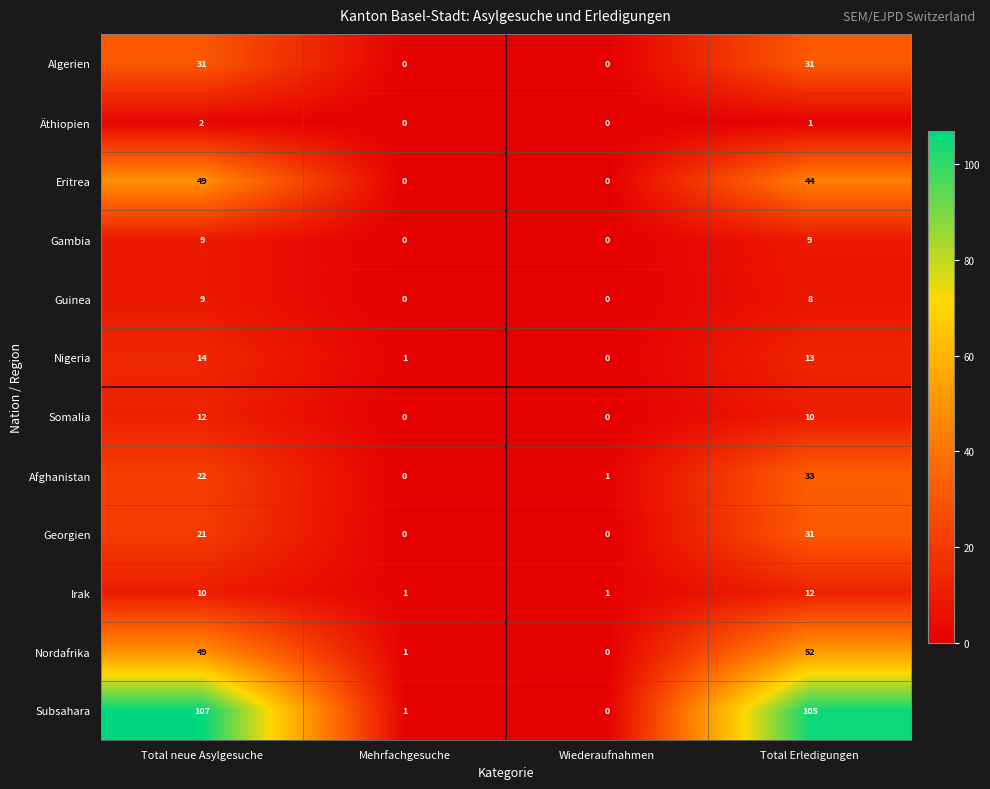

What is the sum of the Irak values at Total neue Asylgesuche and Total Erledigungen?

22